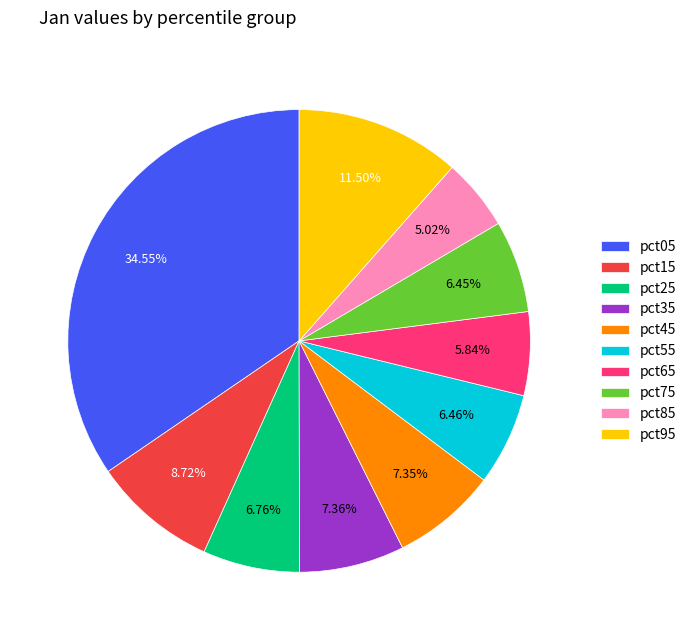

To the nearest percent, what is the combined percentage of pct15 and pct65?

15%